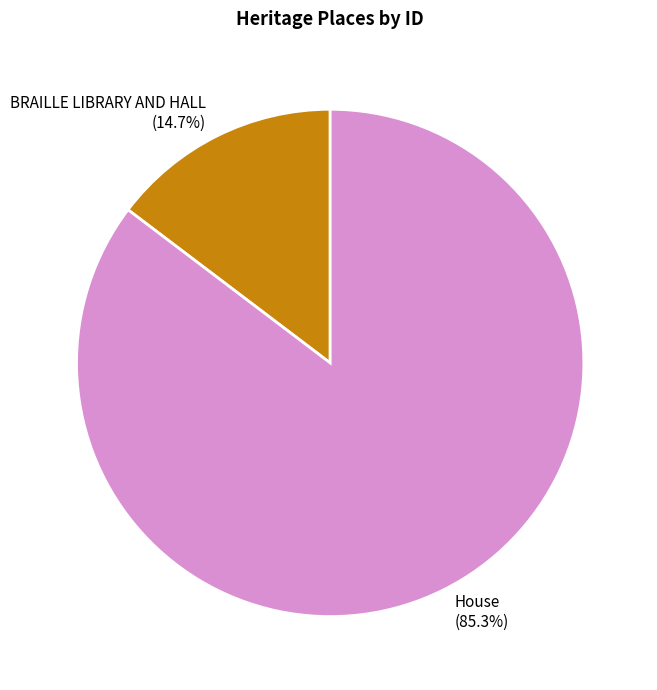

Which category has the smallest portion of the pie?

BRAILLE LIBRARY AND HALL